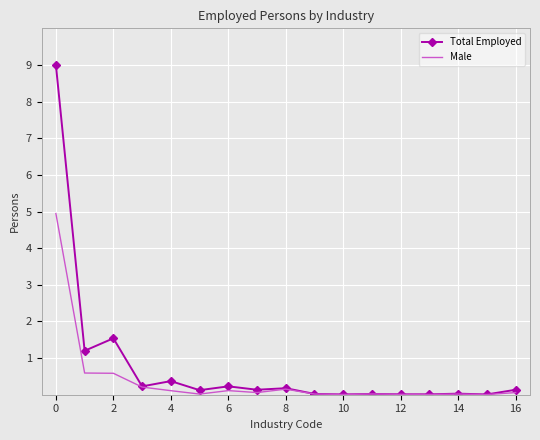

What is the sum of all Total Employed values?

13.3